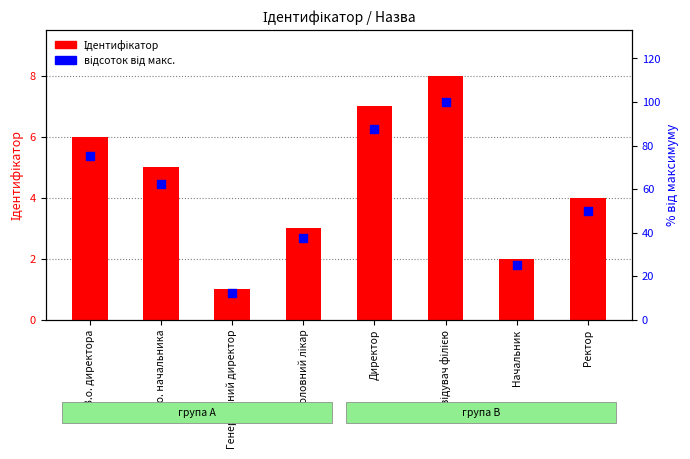

What are all the series names shown in the legend?

Ідентифікатор, відсоток від макс.